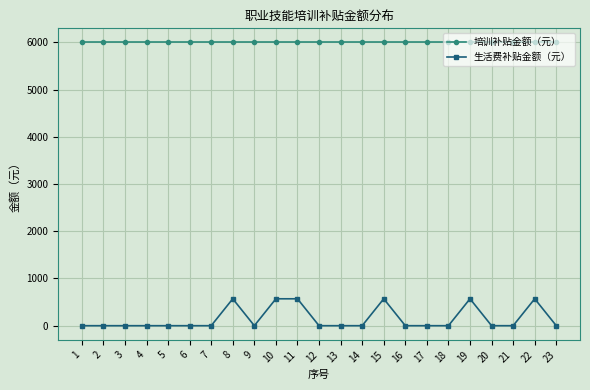

The value of 培训补贴金额（元） at 19 is 3030. True or false?

False